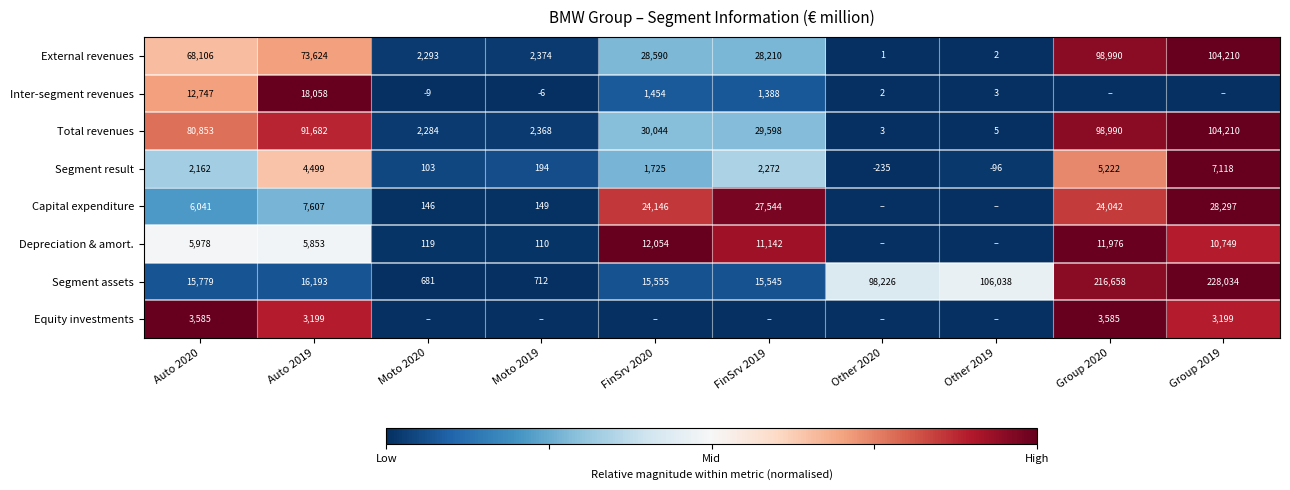

Is the value of Depreciation & amort. at Auto 2020 greater than the value of Inter-segment revenues at Other 2020?

Yes